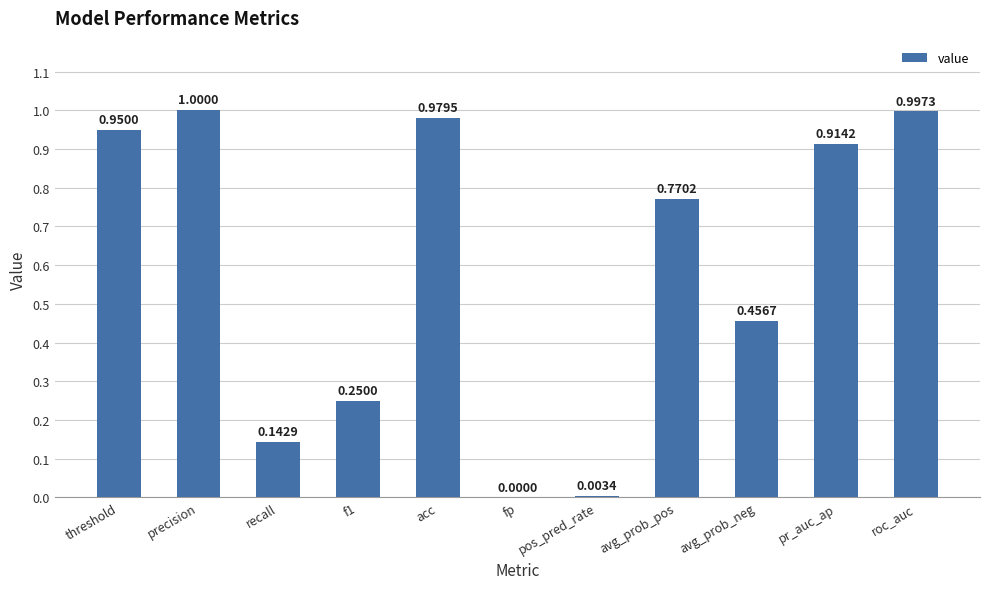

What is the sum of the values at roc_auc and precision?

2.0